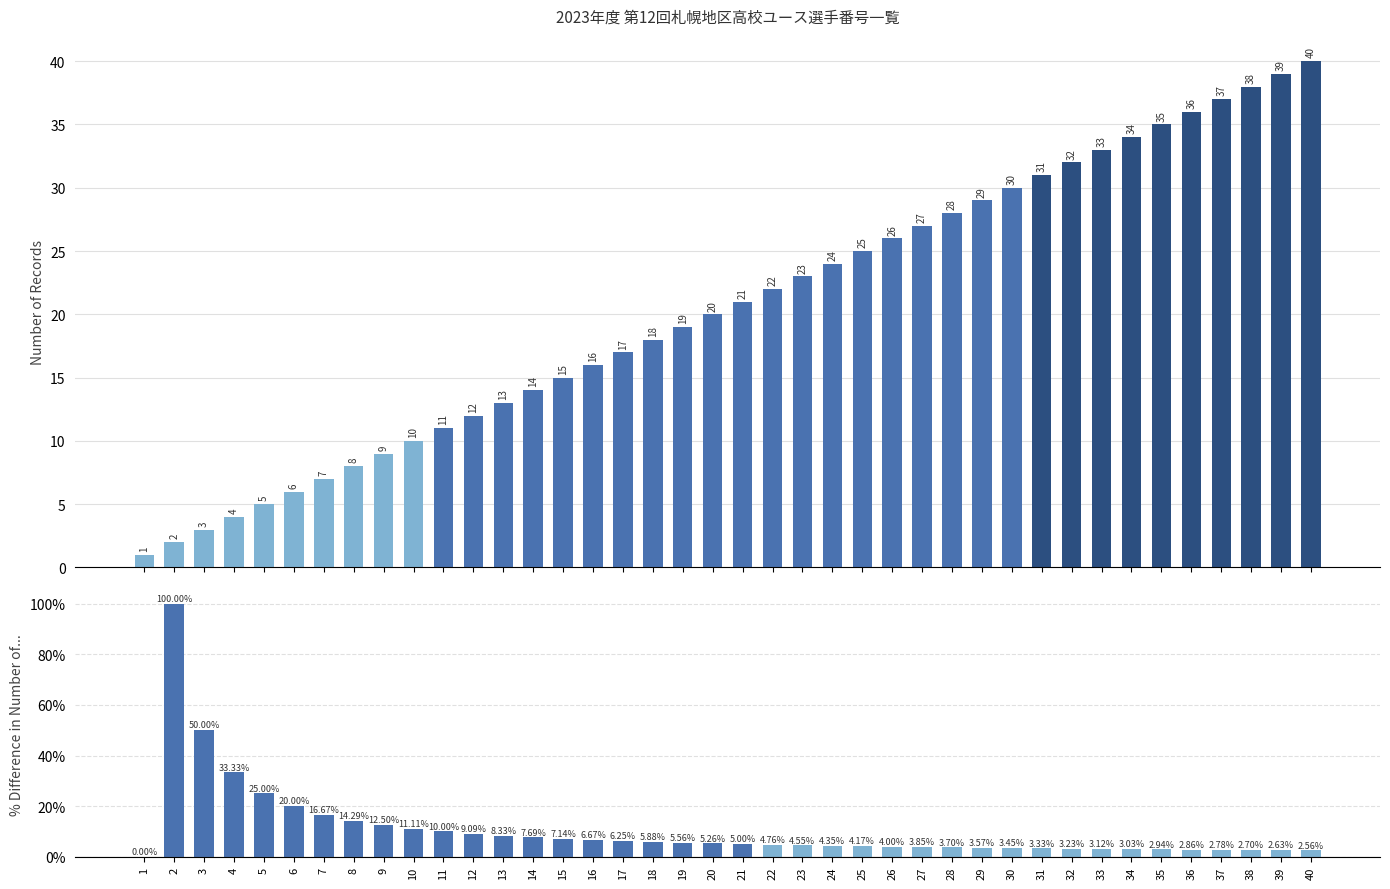

What is the maximum value shown in the chart?

100.0